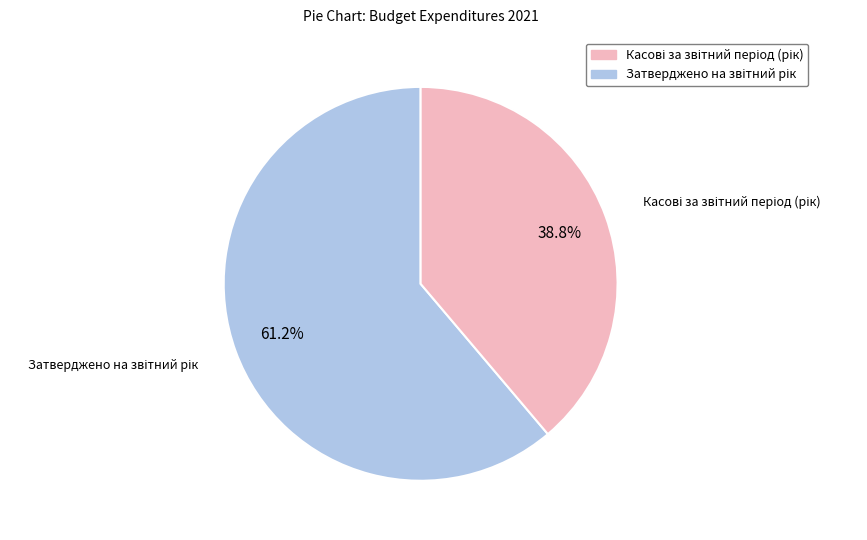

Is there any slice that represents more than half of the pie?

Yes